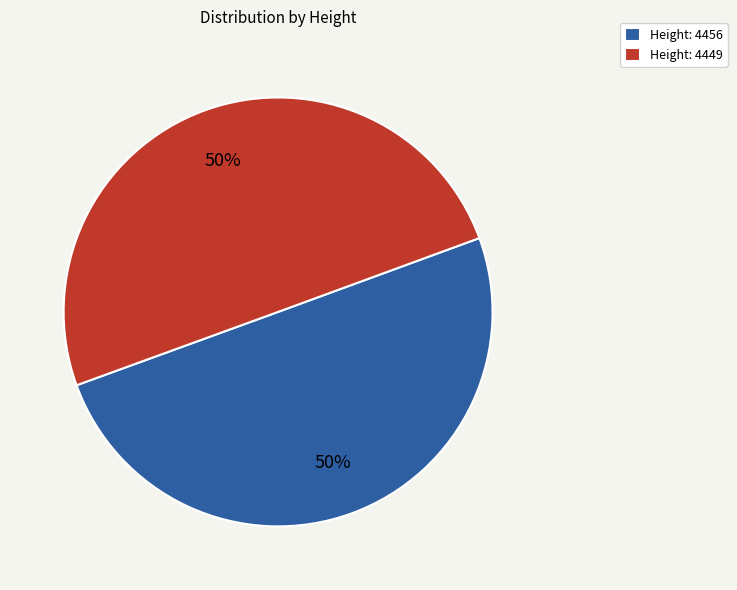

What is the ratio of the value at Height: 4449 to the value at Height: 4456?

1.0